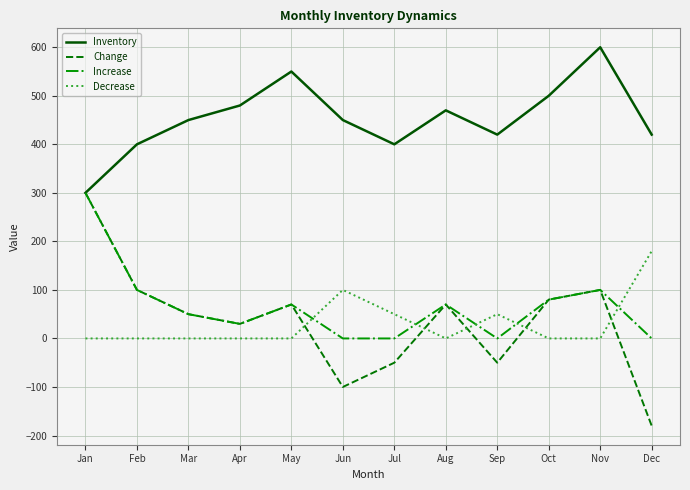

Which series has the largest range (max minus min)?

Change